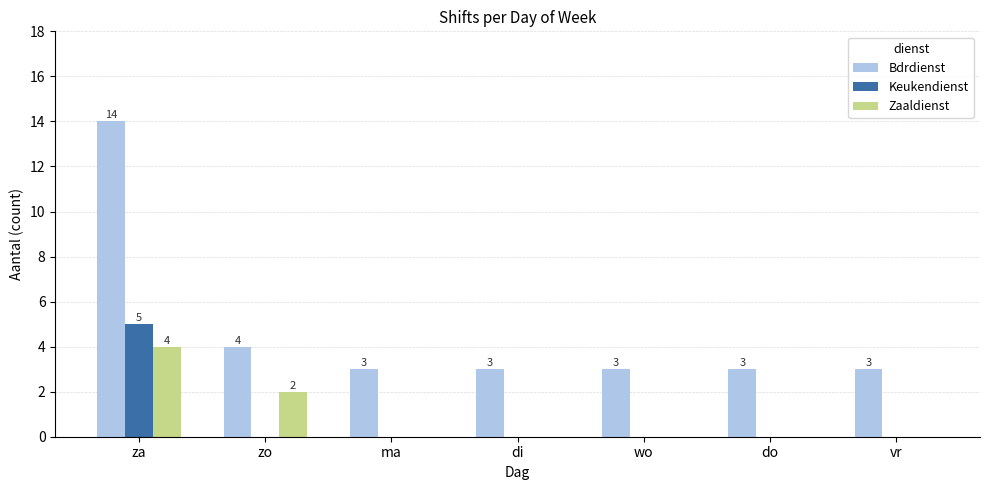

Are the bars grouped side by side (vs. stacked)?

Yes